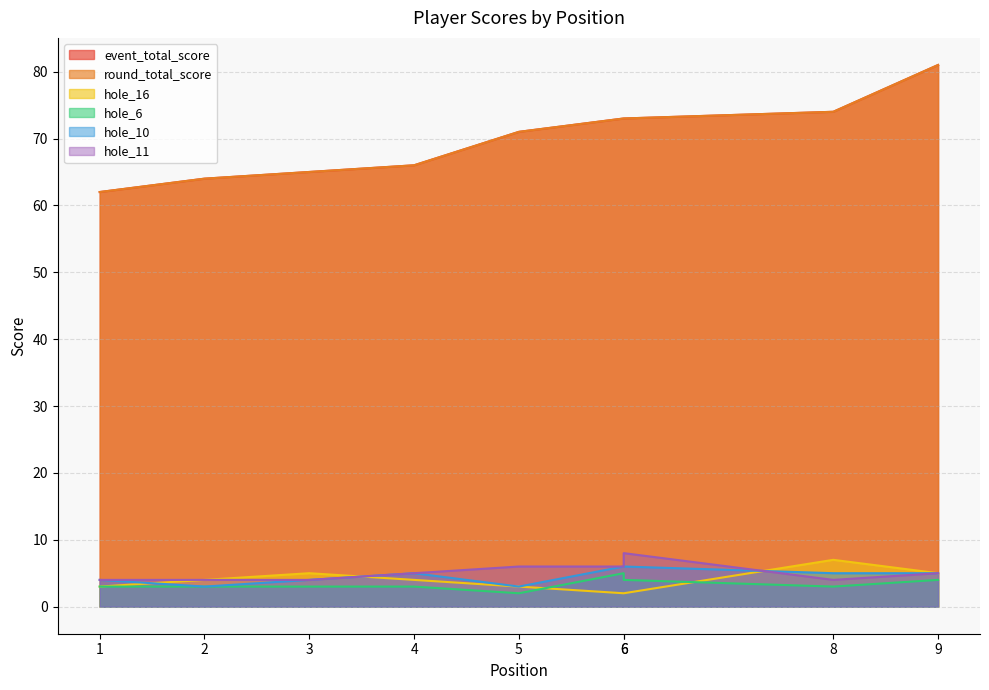

Which category has the highest value in the hole_6 series?

6